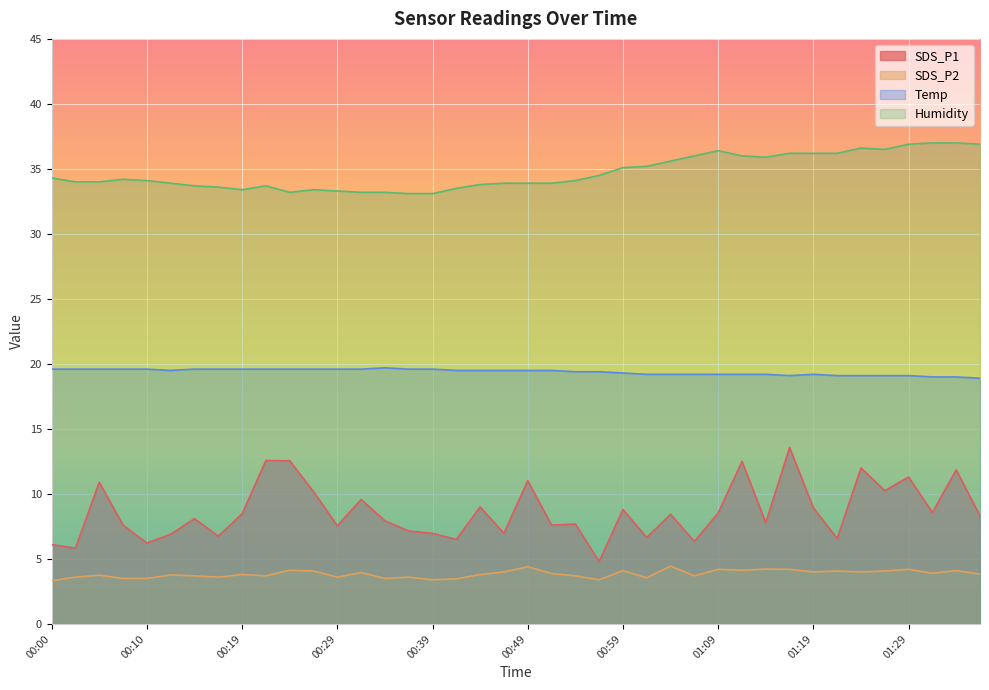

What is the difference between the highest and lowest values at 01:09?

32.2